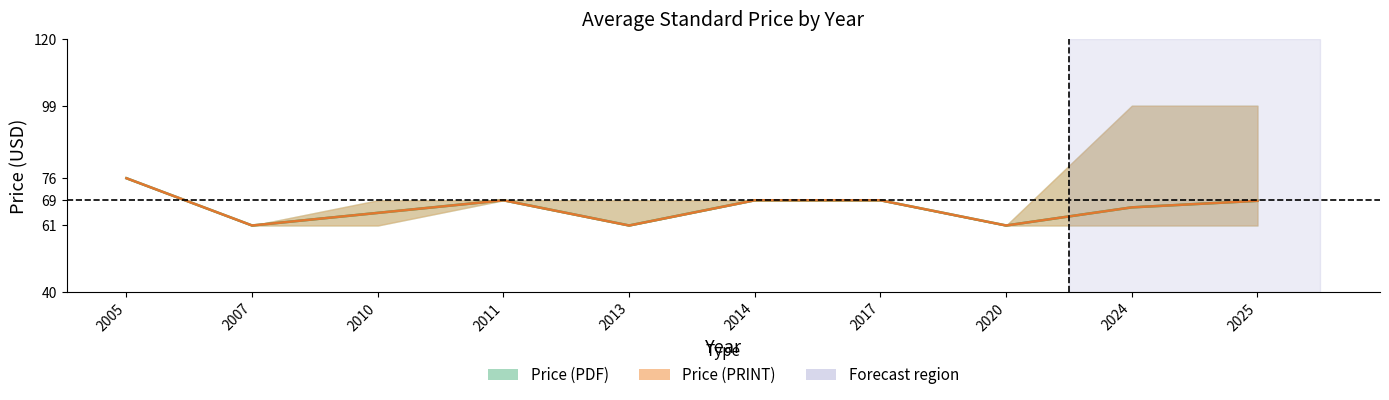

True or false: Price (PRINT) and Price (PDF) cross at least once.

False